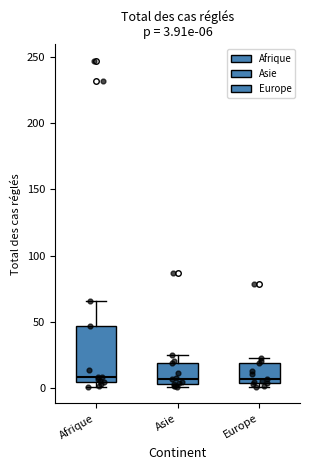

Which box is the tallest, from its lower edge to its upper edge?

Afrique